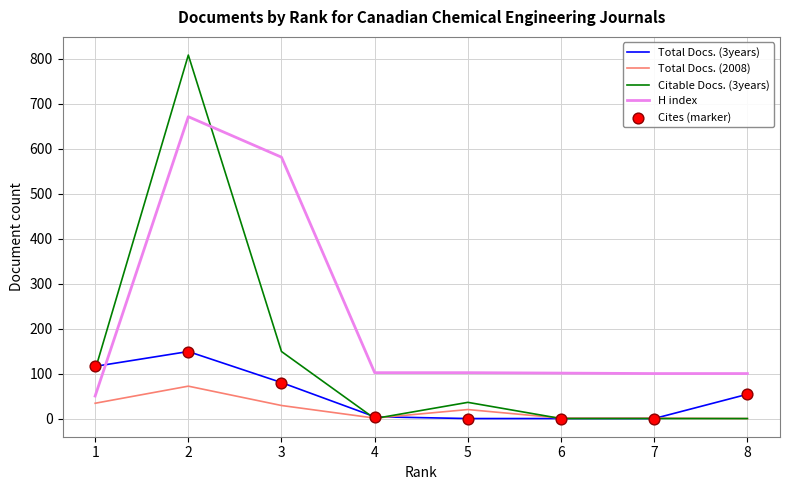

Is the value of H index at 4 greater than the value of Total Docs. (3years) at 8?

Yes